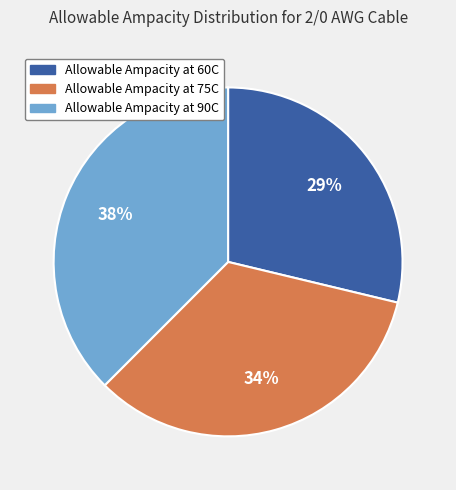

Rank the categories by value from highest to lowest.

Allowable Ampacity at 90C, Allowable Ampacity at 75C, Allowable Ampacity at 60C